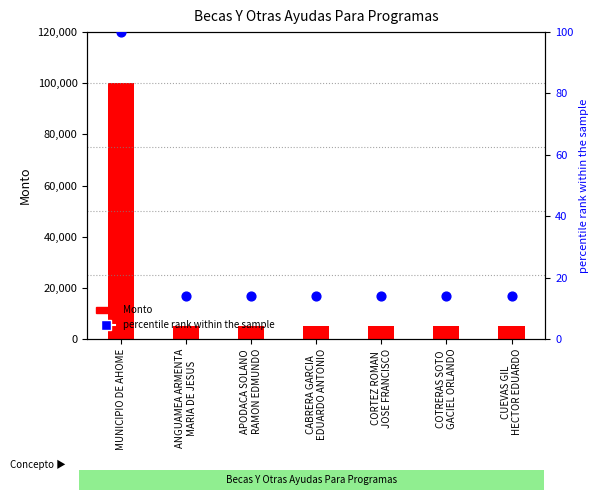

What are all the series names shown in the legend?

Monto, percentile rank within the sample